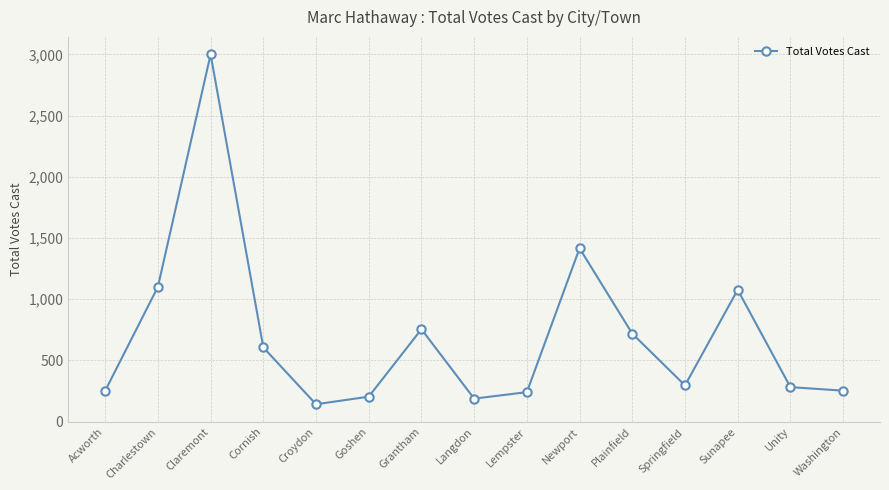

What is the label of the 1st point from the left?

Acworth